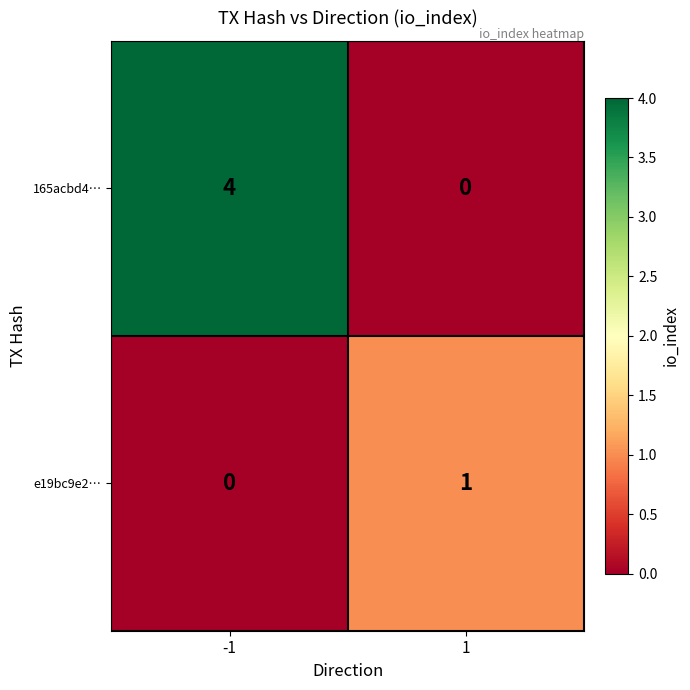

Reading right to left, extract all data points from this chart.

165acbd4…: 1=0	-1=4
e19bc9e2…: 1=1	-1=0